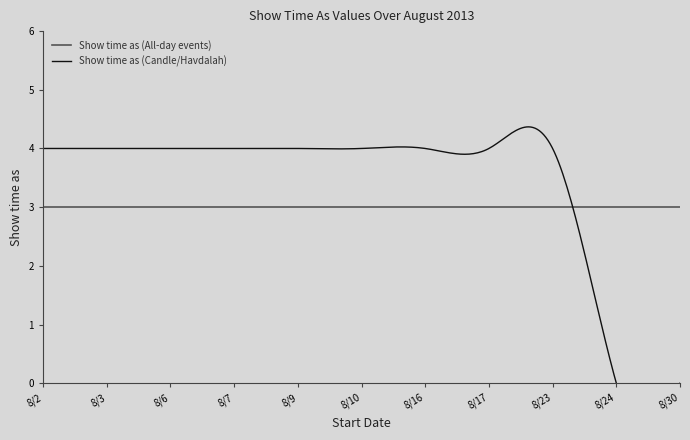

What are all the series names shown in the legend?

Show time as (All-day events), Show time as (Candle/Havdalah)